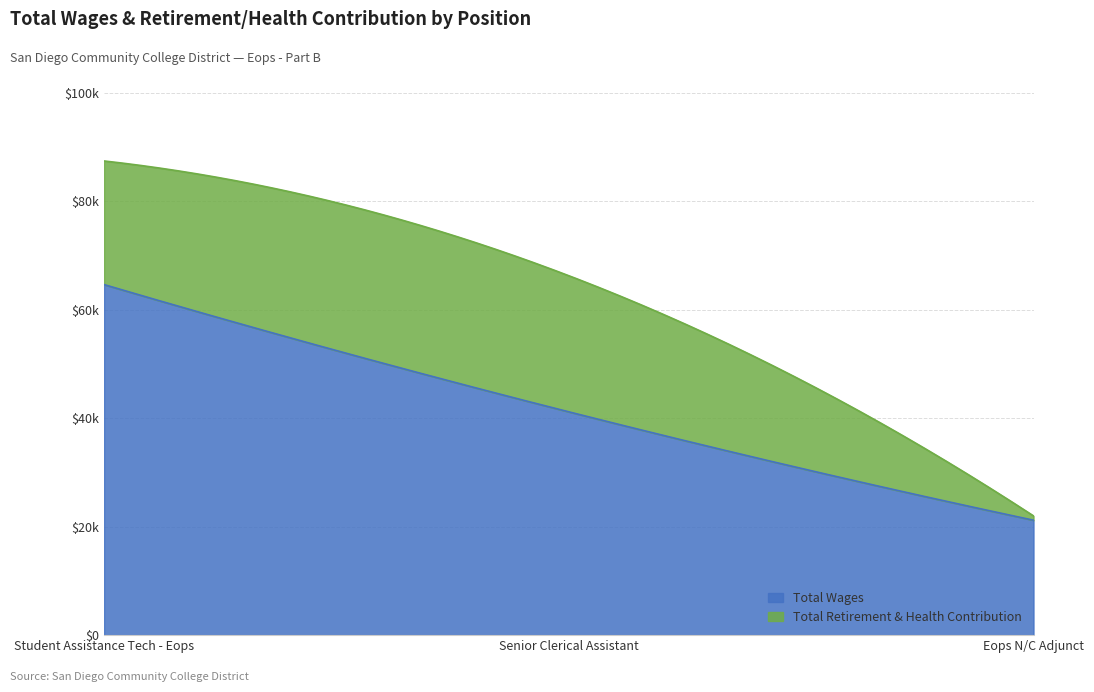

List the labels in order of Total Retirement & Health Contribution value, largest first.

Senior Clerical Assistant, Student Assistance Tech - Eops, Eops N/C Adjunct